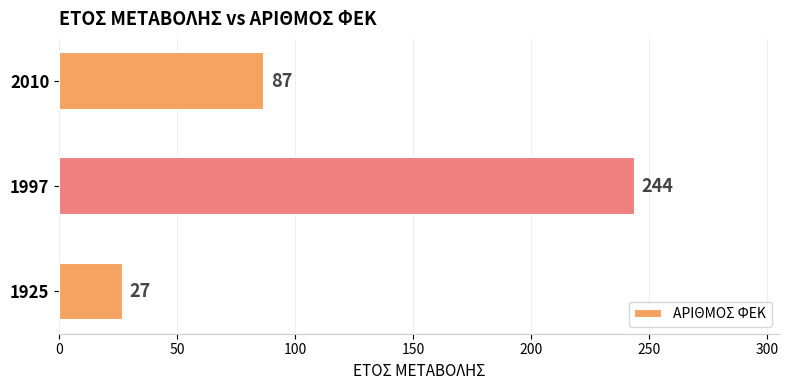

What is the maximum value shown in the chart?

244